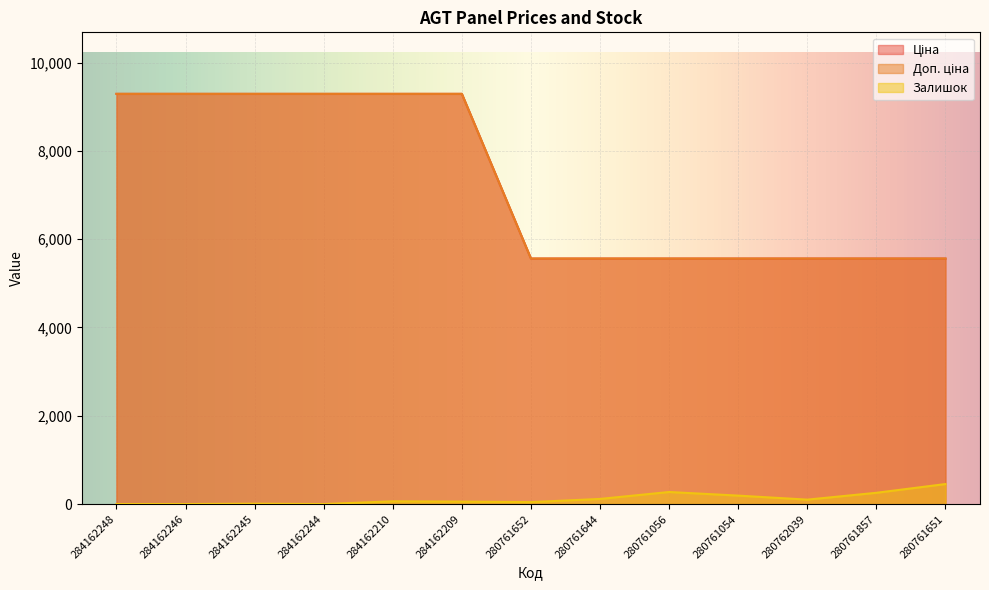

Is the value of Ціна at 284162245 greater than the value of Залишок at 284162209?

Yes